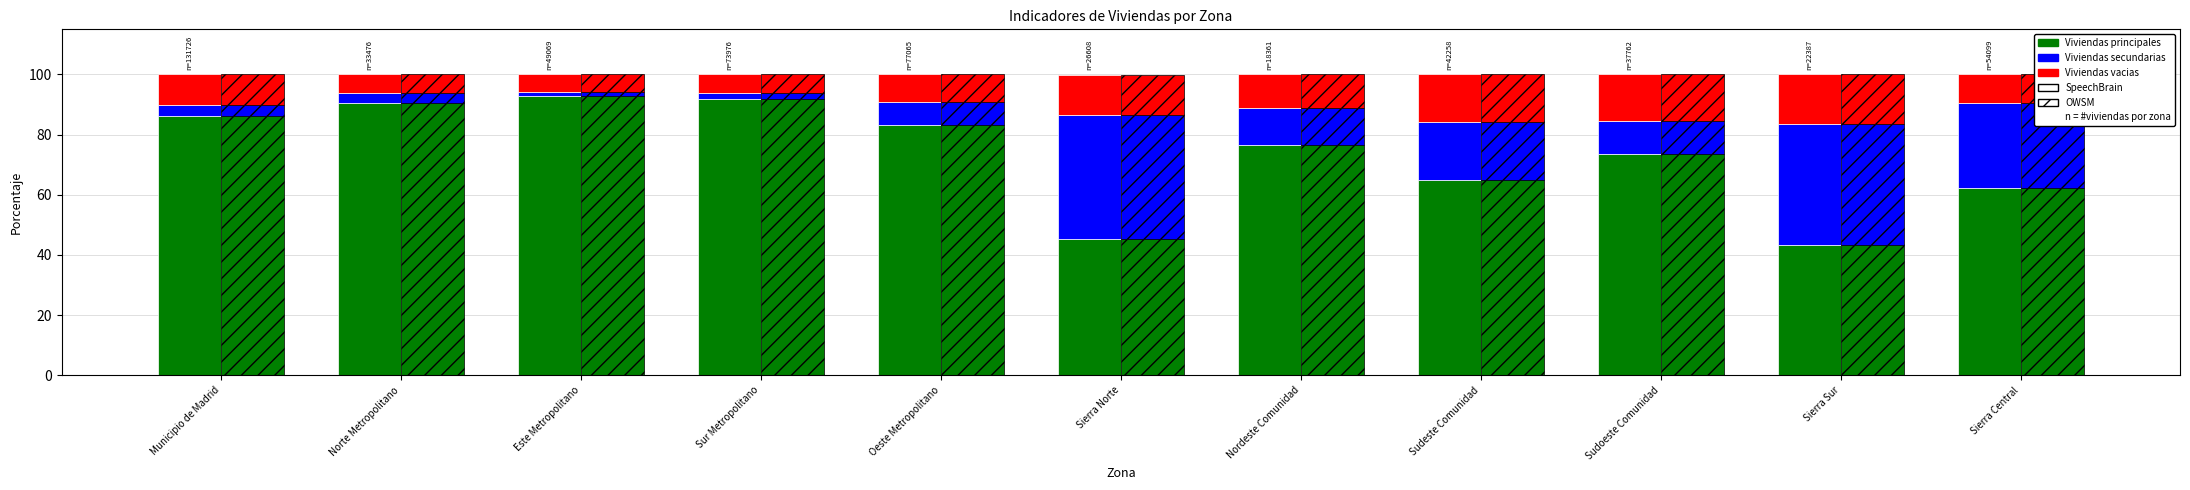

Is it true that Viviendas vacias equals 7.0 at Sudeste Comunidad?

False